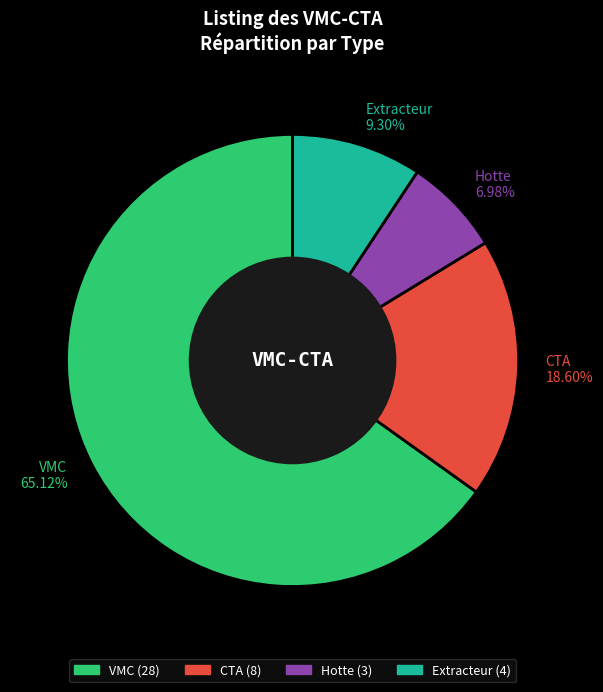

How many segments does this pie chart have?

4